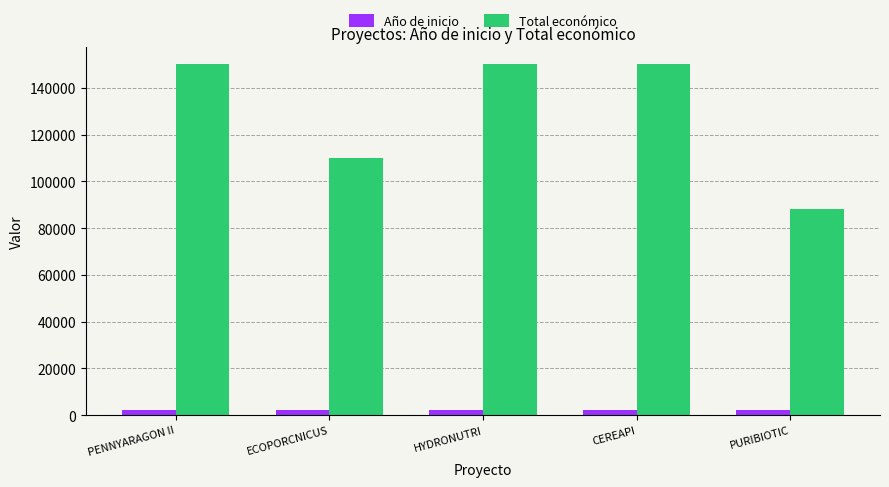

What are all the series names shown in the legend?

Año de inicio, Total económico